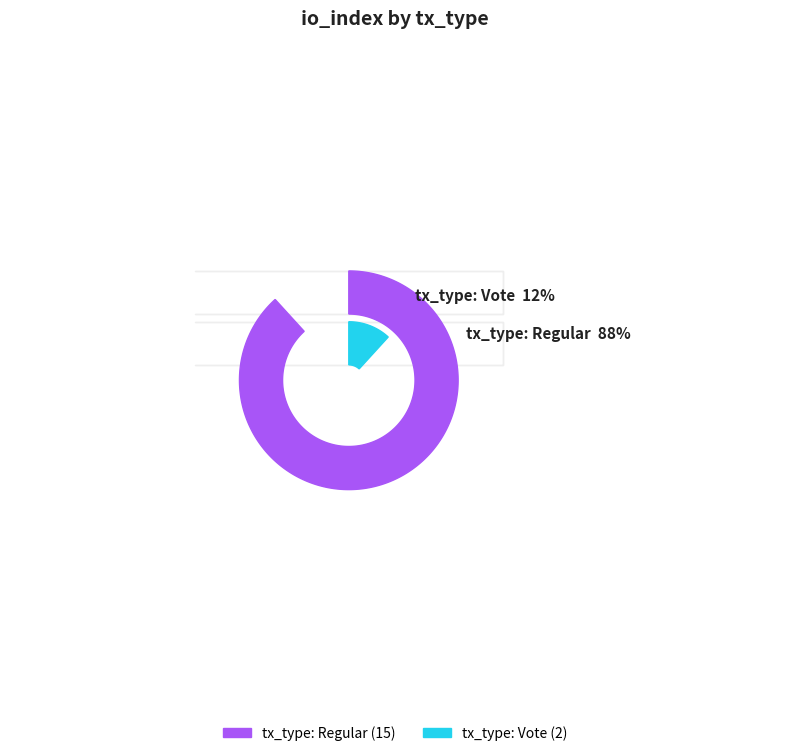

Which category has the biggest portion of the pie?

tx_type: Regular